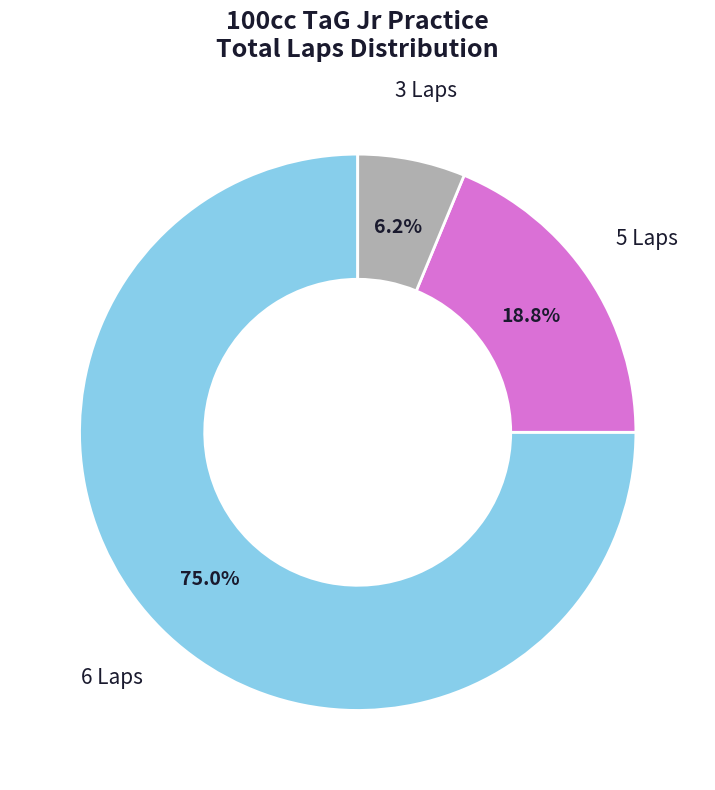

Combined, what portion of the pie is 5 Laps and 3 Laps?

25.0%